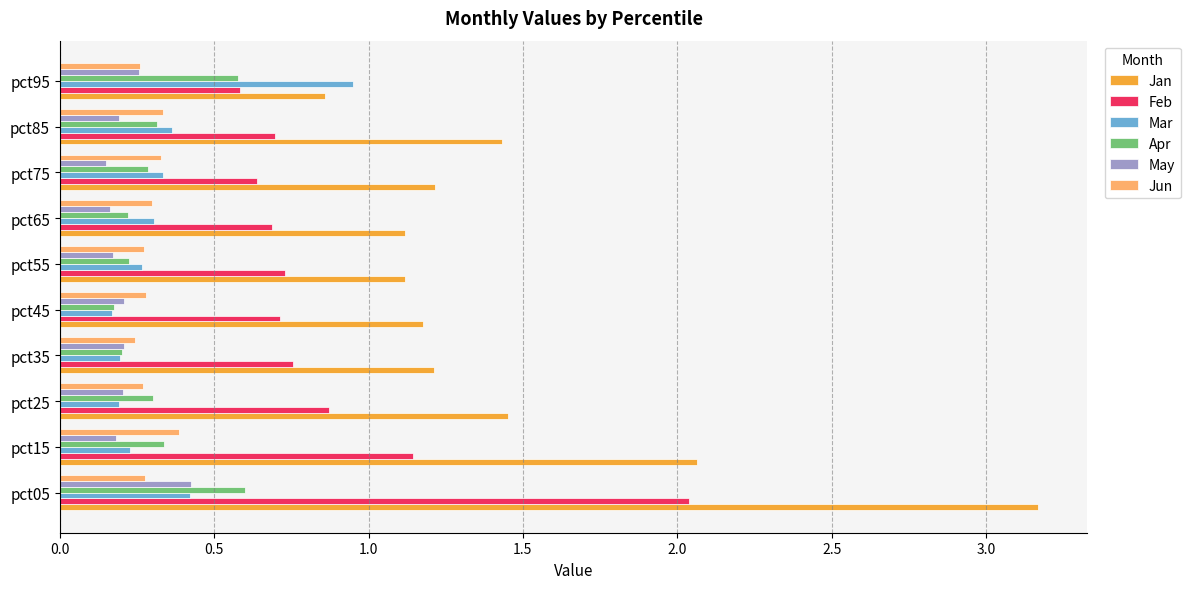

What is the sum of all Jan values?

14.8